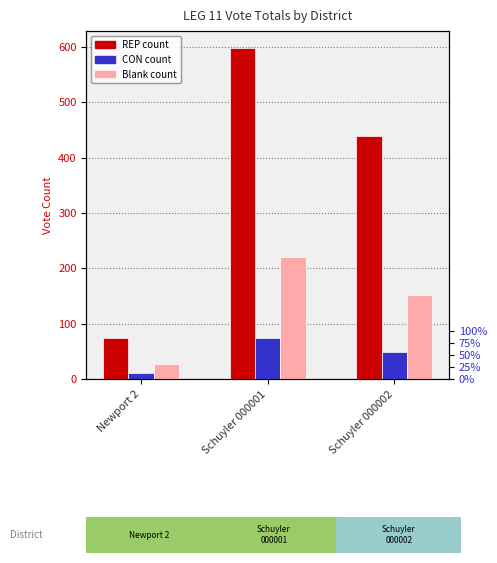

Is the value of Blank at Schuyler 000002 greater than the value of Anthony J. Lucenti (REP) at Schuyler 000001?

No